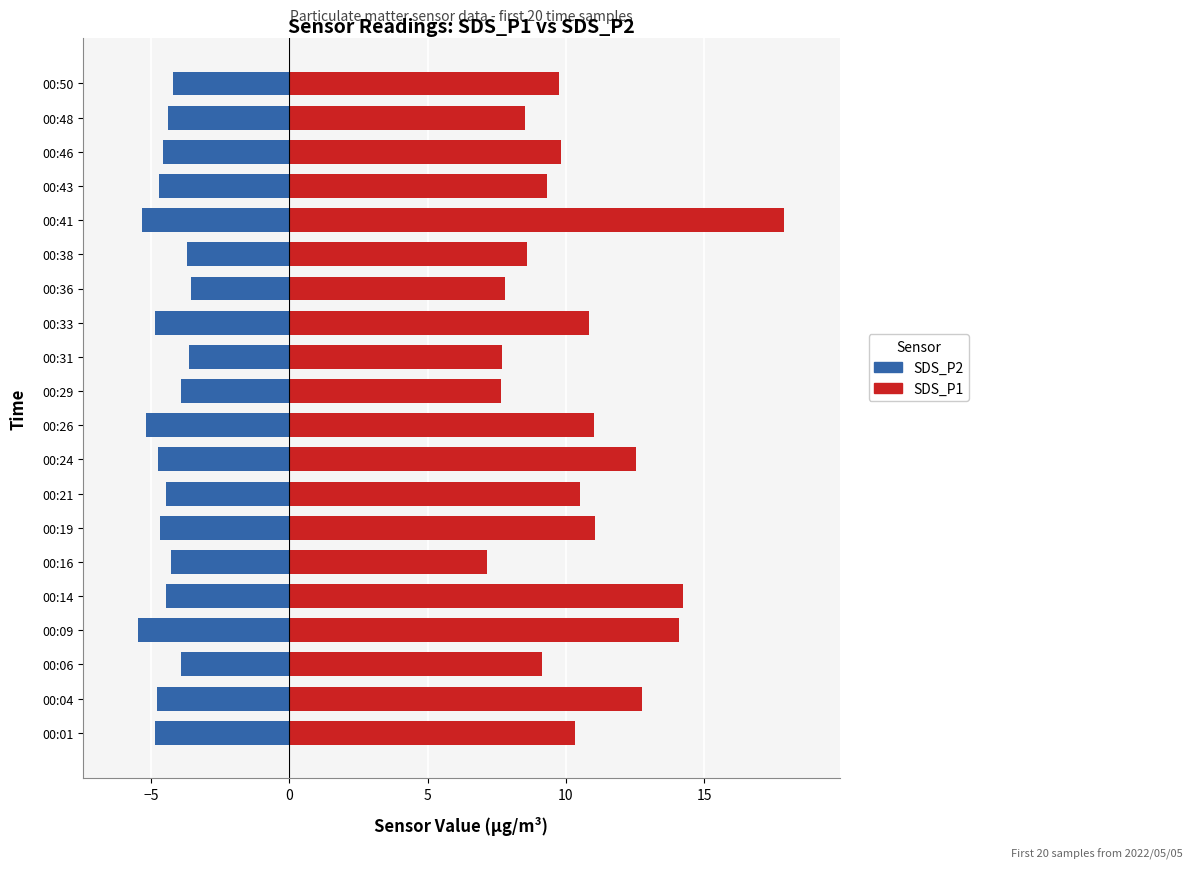

Is it true that SDS_P2 (Downregulated) equals -4.5 at 00:21?

True